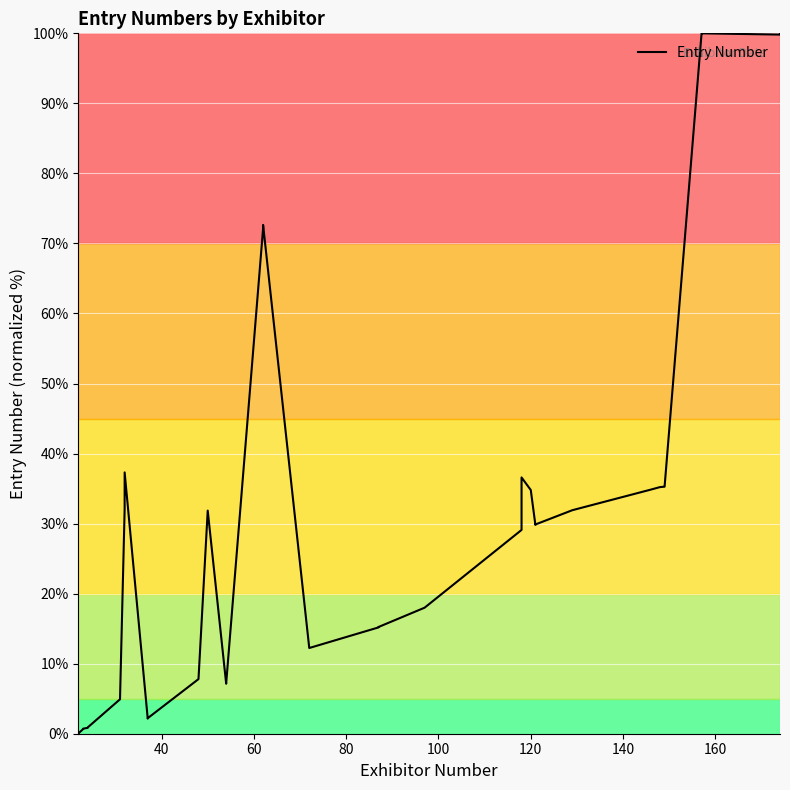

How many values are below 29?

18